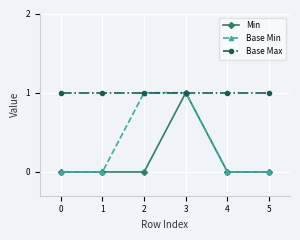

What is the total value across all series at 3?

3